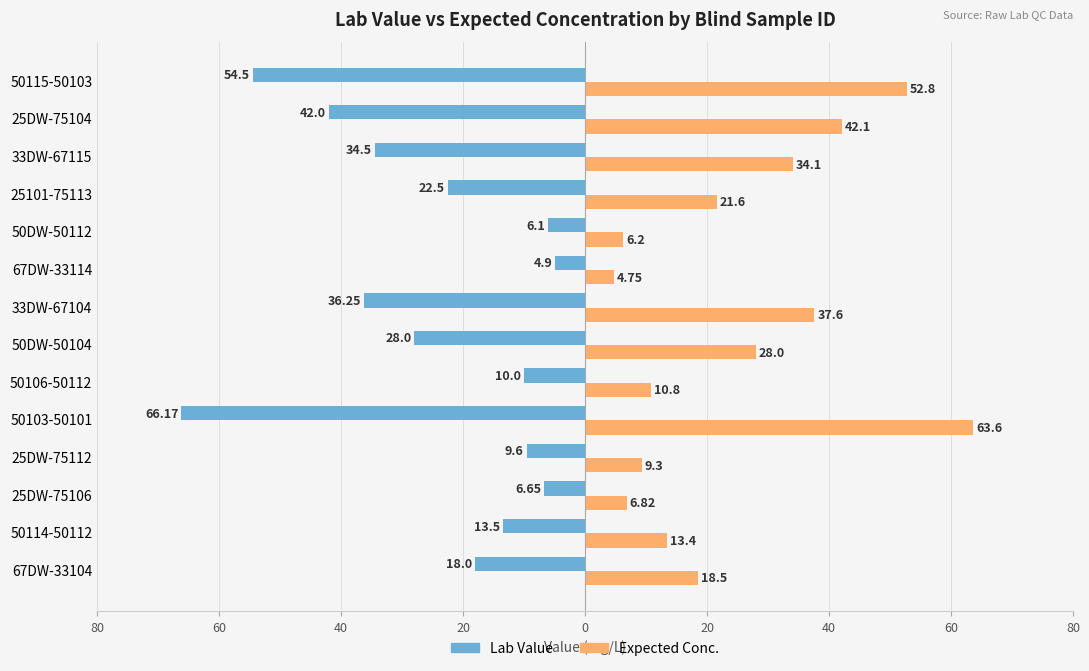

Reading left to right, list all the values displayed in this chart.

Lab Value: -18.0	-13.5	-6.7	-9.6	-66.2	-10.0	-28.0	-36.2	-4.9	-6.1	-22.5	-34.5	-42.0	-54.5
Expected Conc.: 18.5	13.4	6.8	9.3	63.6	10.8	28.0	37.6	4.8	6.2	21.6	34.1	42.1	52.8